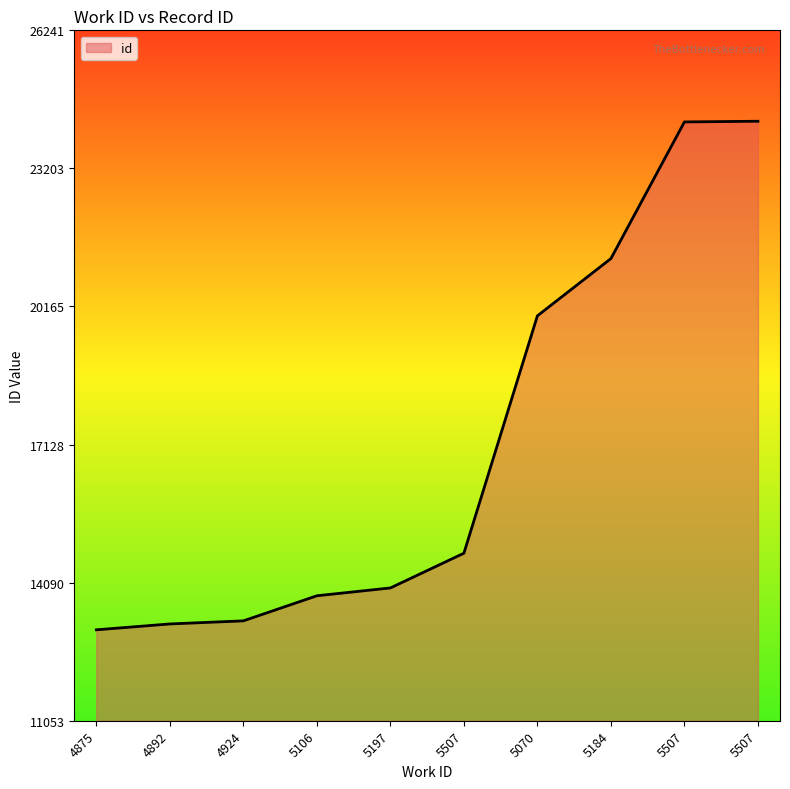

True or false: the data has more than 1 interior local peaks.

False